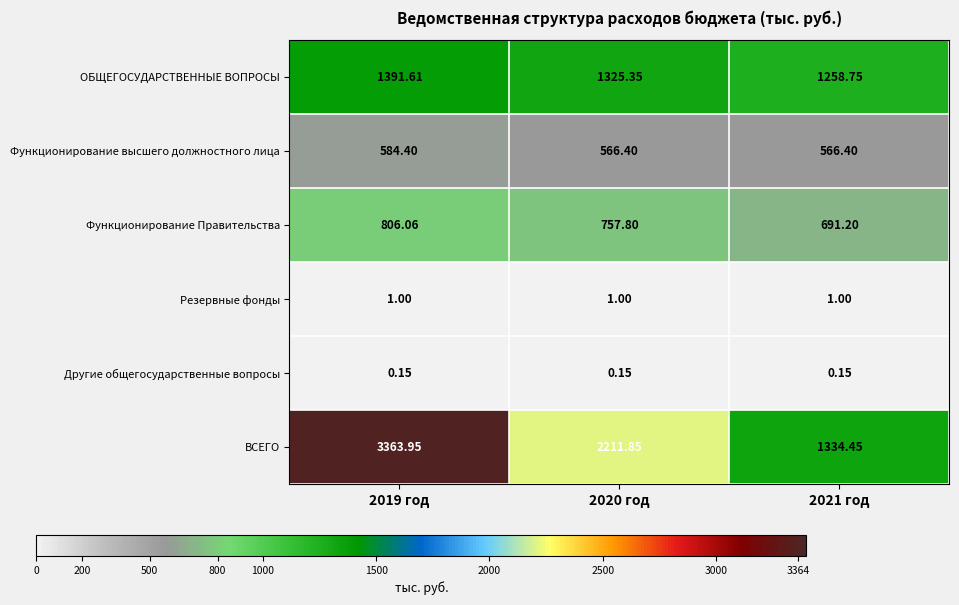

How many data points does each series have?

3